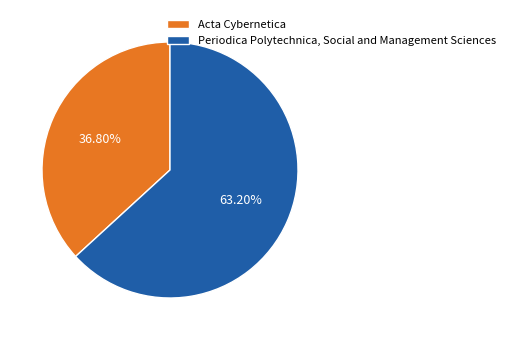

Rank the categories by value from lowest to highest.

Acta Cybernetica, Periodica Polytechnica, Social and Management Sciences